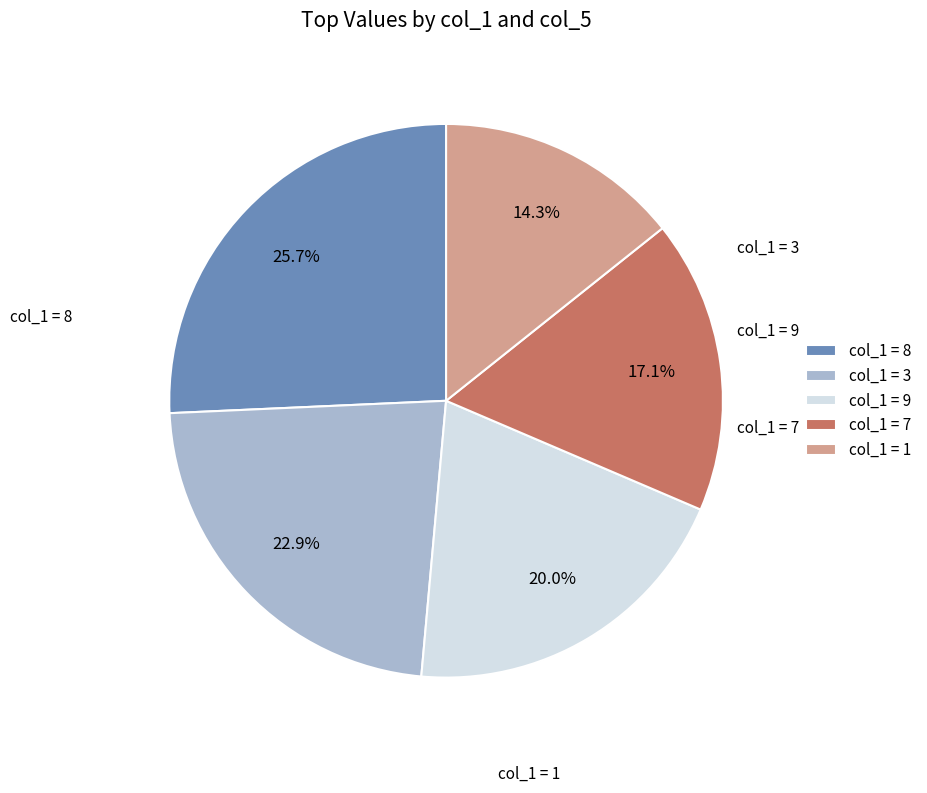

Is there any slice that represents more than half of the pie?

No